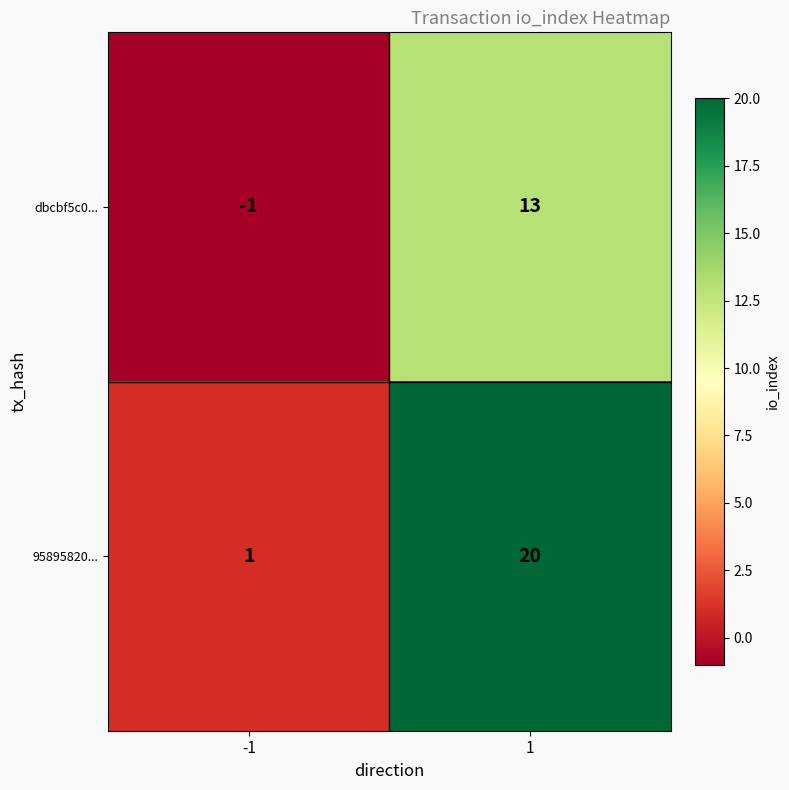

What is the difference between the highest and lowest values at -1?

2